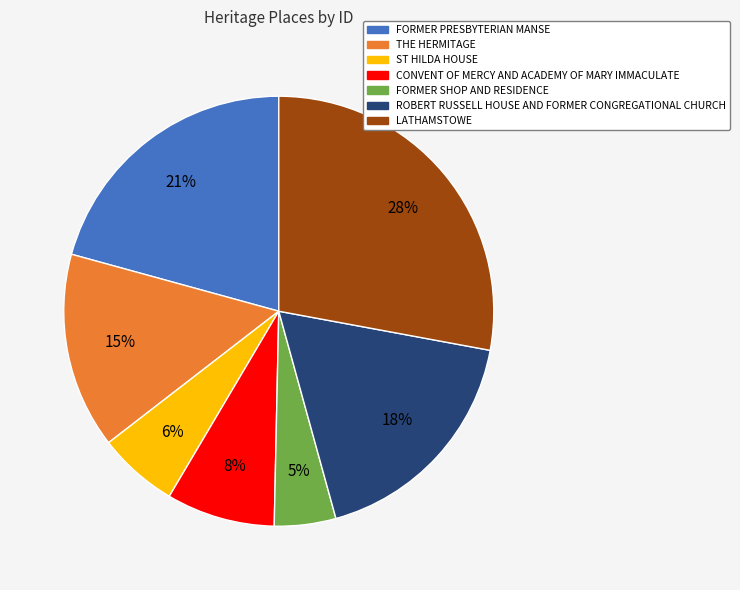

Does FORMER SHOP AND RESIDENCE account for over 50% of the chart?

No